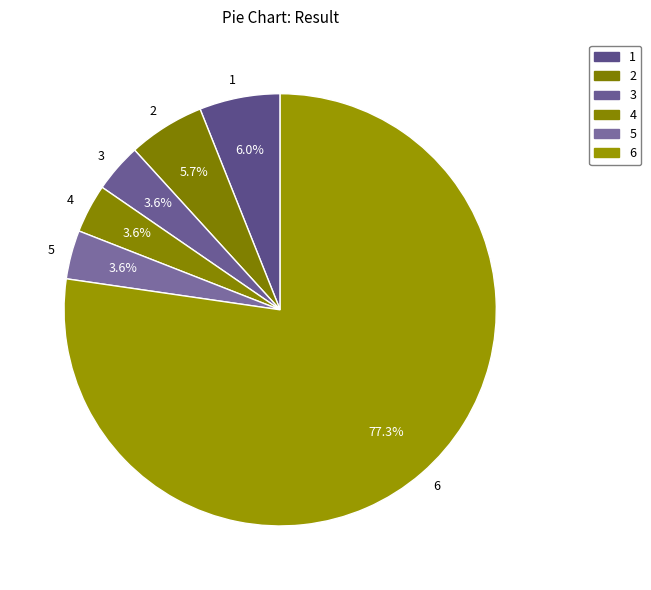

Is it true that 6 is 77% of the pie?

True